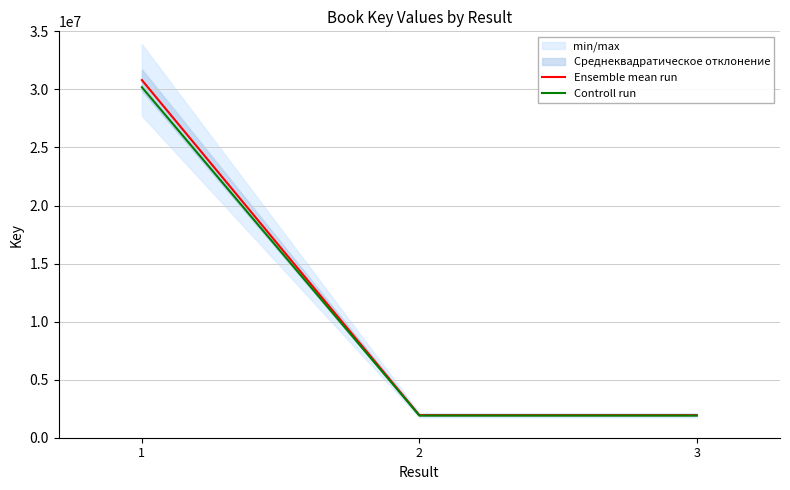

Is the value of Ensemble mean run at 3 greater than the value of Controll run at 1?

No